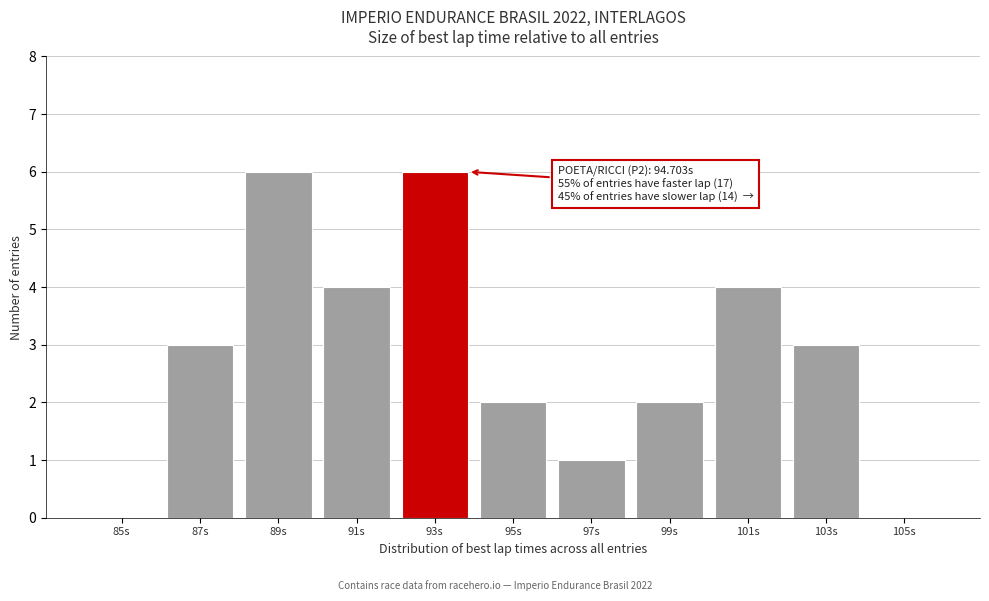

Reading left to right, extract all data points from this chart.

85s=0	87s=3	89s=6	91s=4	93s=6	95s=2	97s=1	99s=2	101s=4	103s=3	105s=0